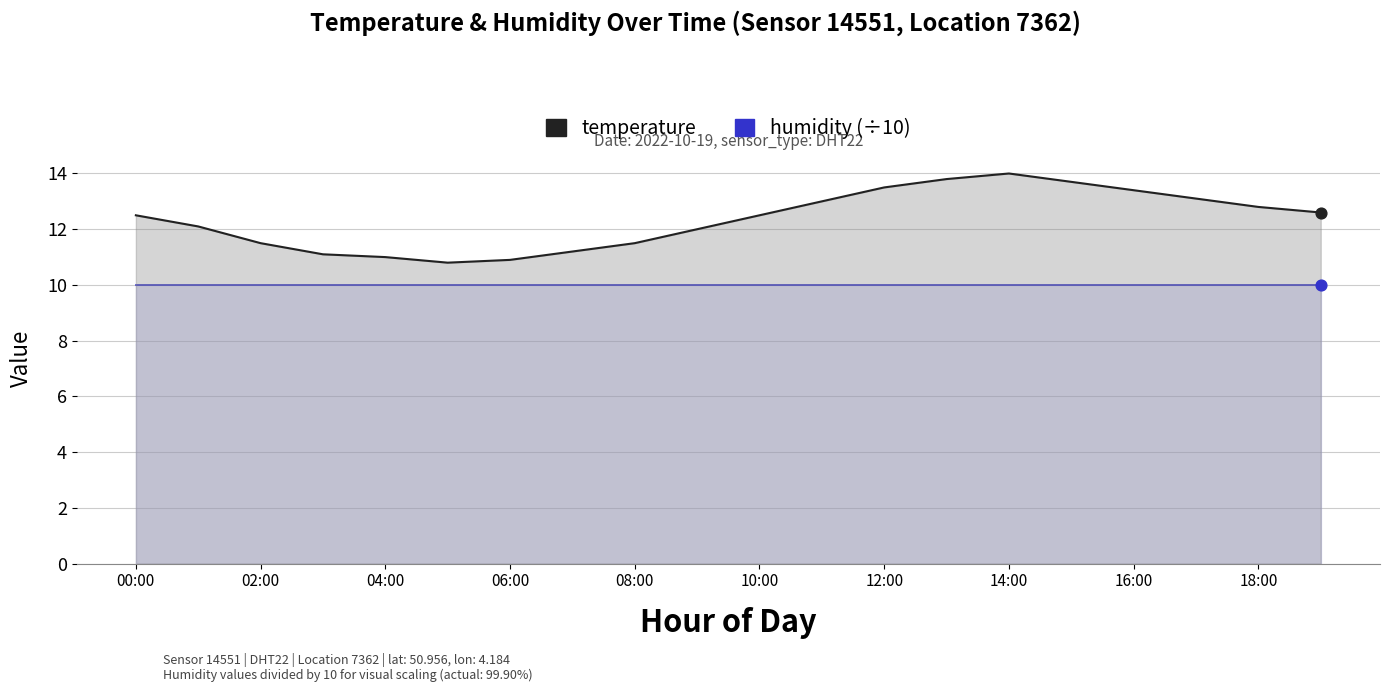

At which category is the sum across all series the highest?

14:00